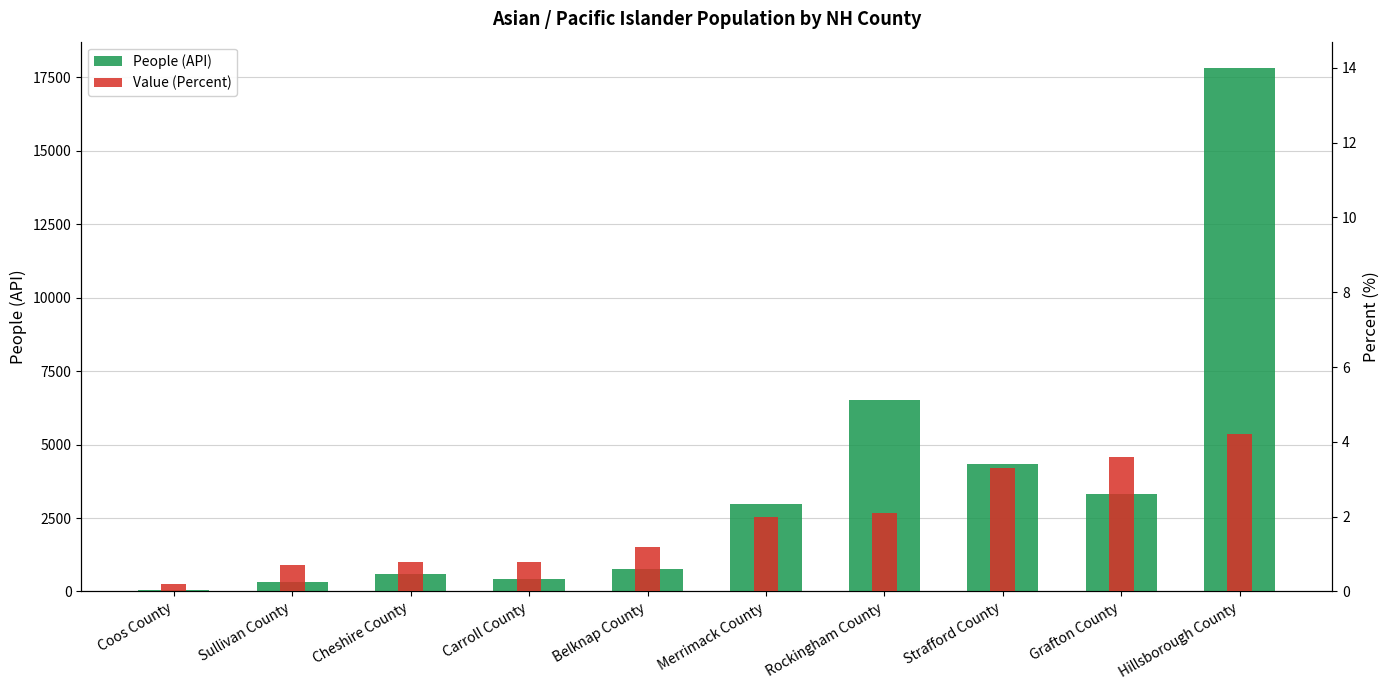

Are the bars horizontal?

No